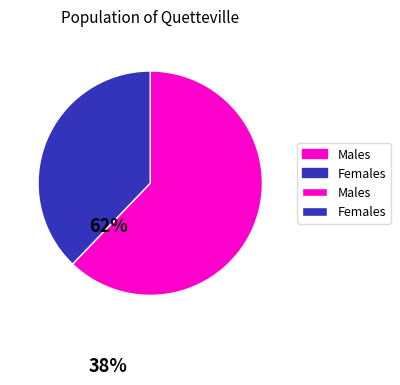

Count the number of slices in the pie.

2